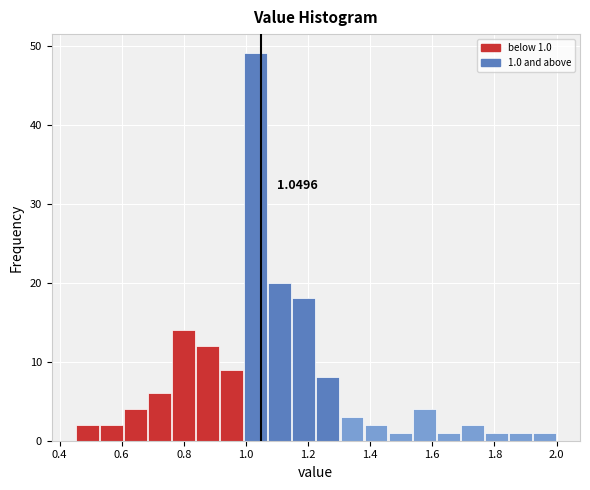

Around what value on the x-axis is the tallest bar? Give the approximate position of its centre, as read against the axis.

1.04